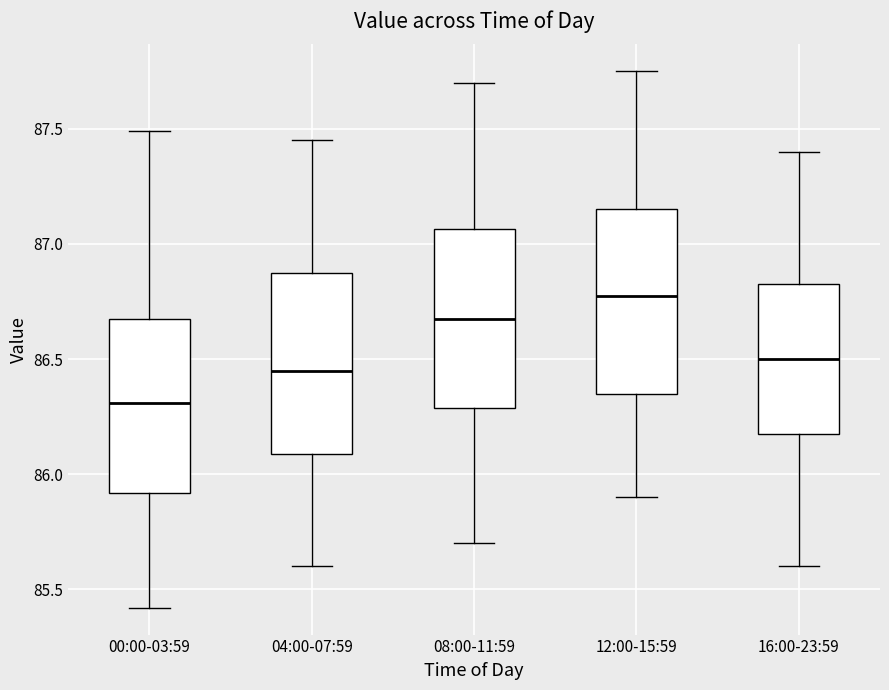

Which box's median line is the lowest?

00:00-03:59